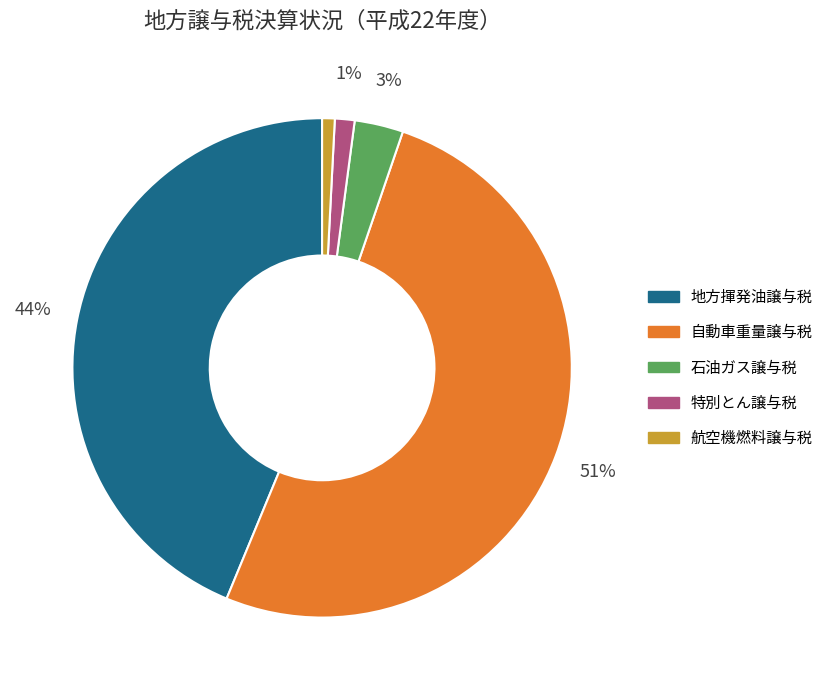

How many slices are in this pie chart?

5